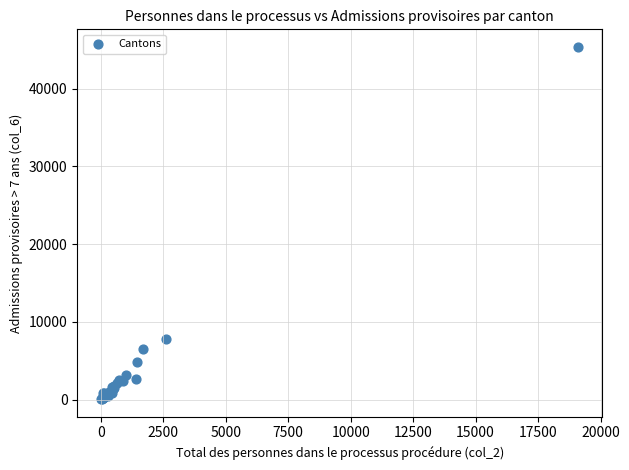

What Y value in the scatter plot is closest to 22714?

7749